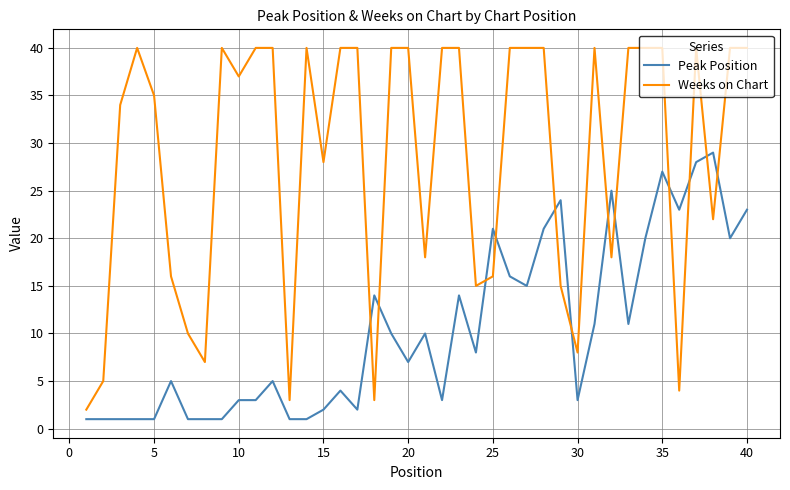

Which series has the largest range (max minus min)?

Weeks on Chart